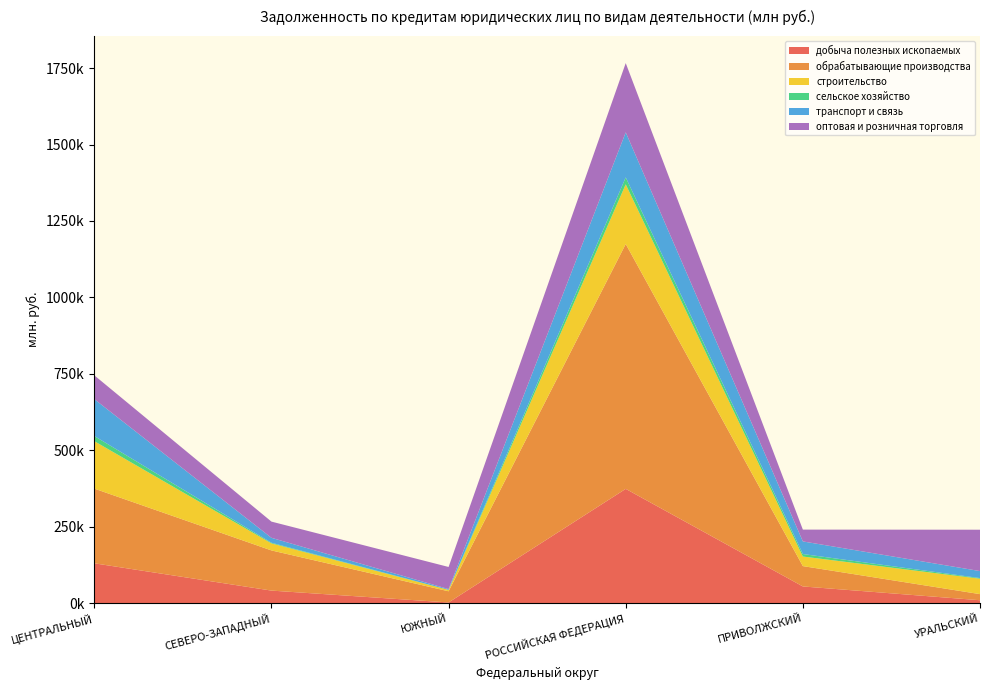

Reading left to right, extract all data points from this chart.

добыча полезных ископаемых: ЦЕНТРАЛЬНЫЙ=130607	СЕВЕРО-ЗАПАДНЫЙ=41400	ЮЖНЫЙ=2564	РОССИЙСКАЯ ФЕДЕРАЦИЯ=374005	ПРИВОЛЖСКИЙ=54937	УРАЛЬСКИЙ=9836
обрабатывающие производства: ЦЕНТРАЛЬНЫЙ=244254	СЕВЕРО-ЗАПАДНЫЙ=131353	ЮЖНЫЙ=36576	РОССИЙСКАЯ ФЕДЕРАЦИЯ=800661	ПРИВОЛЖСКИЙ=66560	УРАЛЬСКИЙ=19991
строительство: ЦЕНТРАЛЬНЫЙ=155099	СЕВЕРО-ЗАПАДНЫЙ=22942	ЮЖНЫЙ=4451	РОССИЙСКАЯ ФЕДЕРАЦИЯ=195086	ПРИВОЛЖСКИЙ=31290	УРАЛЬСКИЙ=50397
сельское хозяйство: ЦЕНТРАЛЬНЫЙ=16884	СЕВЕРО-ЗАПАДНЫЙ=2139	ЮЖНЫЙ=288	РОССИЙСКАЯ ФЕДЕРАЦИЯ=22678	ПРИВОЛЖСКИЙ=8163	УРАЛЬСКИЙ=2069
транспорт и связь: ЦЕНТРАЛЬНЫЙ=120618	СЕВЕРО-ЗАПАДНЫЙ=16111	ЮЖНЫЙ=2412	РОССИЙСКАЯ ФЕДЕРАЦИЯ=147295	ПРИВОЛЖСКИЙ=41234	УРАЛЬСКИЙ=22903
оптовая и розничная торговля: ЦЕНТРАЛЬНЫЙ=77788	СЕВЕРО-ЗАПАДНЫЙ=53036	ЮЖНЫЙ=72345	РОССИЙСКАЯ ФЕДЕРАЦИЯ=226456	ПРИВОЛЖСКИЙ=38620	УРАЛЬСКИЙ=135257